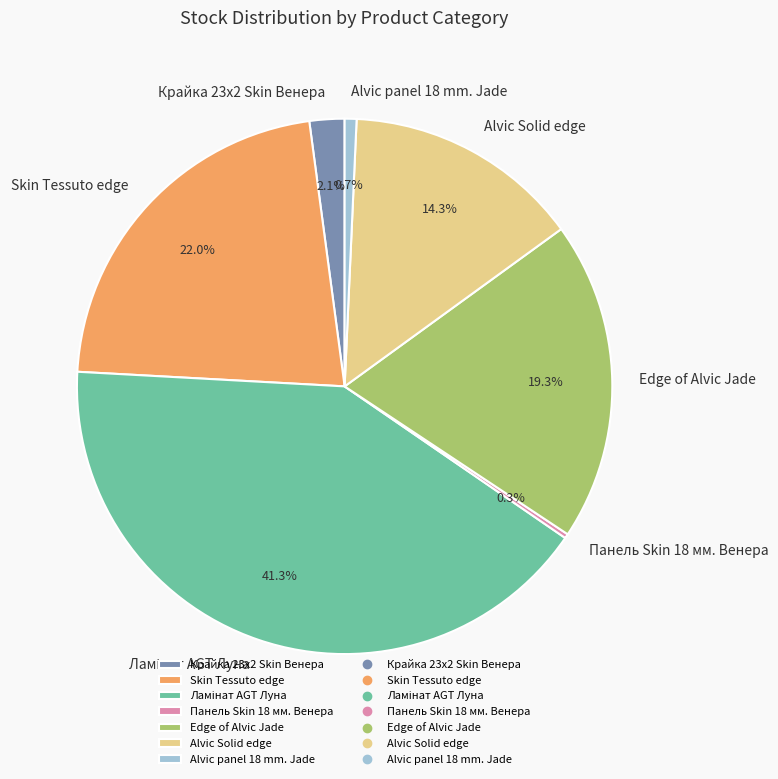

What percentage do Alvic Solid edge and Skin Tessuto edge together represent?

36.3%